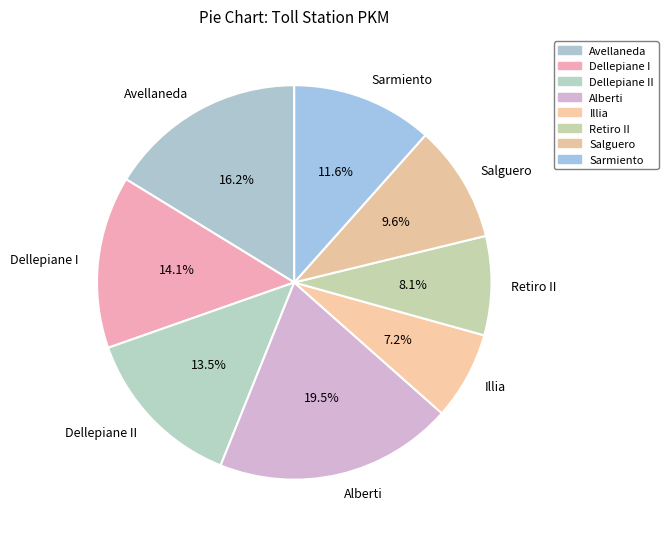

To the nearest percent, what is the combined percentage of Dellepiane I and Salguero?

24%